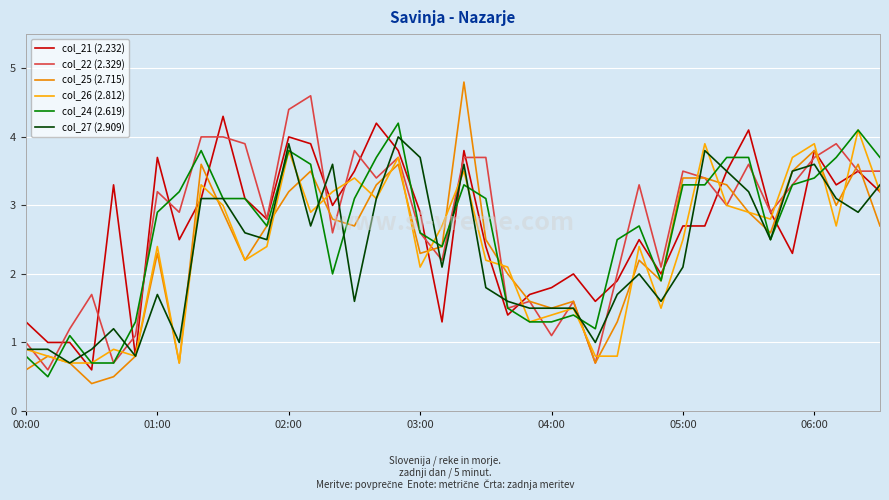

In col_26 (2.812), how many points are higher than both neighbors (excluding endpoints)?

12